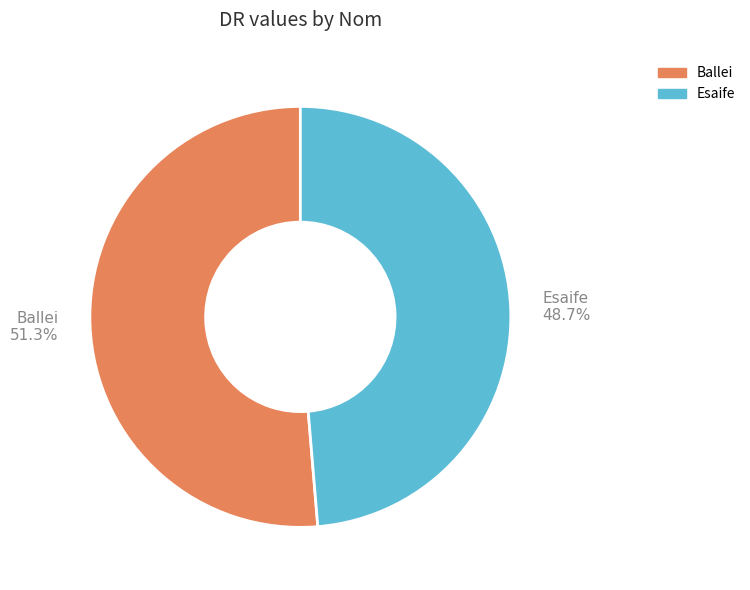

Is Esaife the majority of the pie?

No